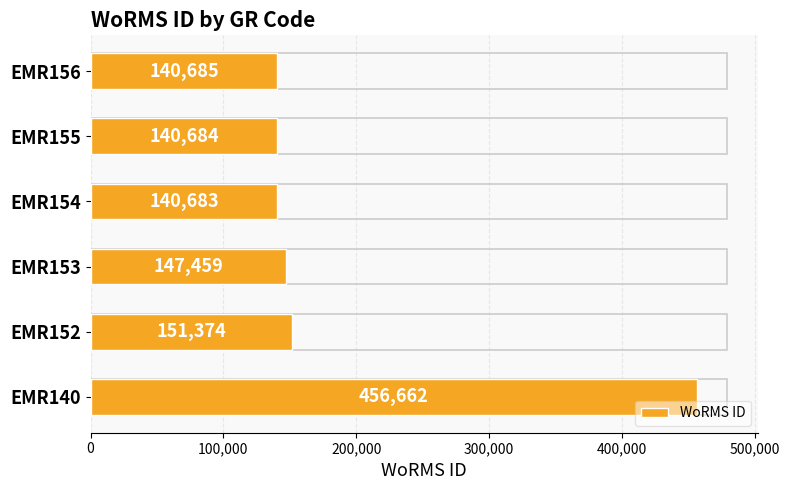

What is the smallest value displayed?

140683